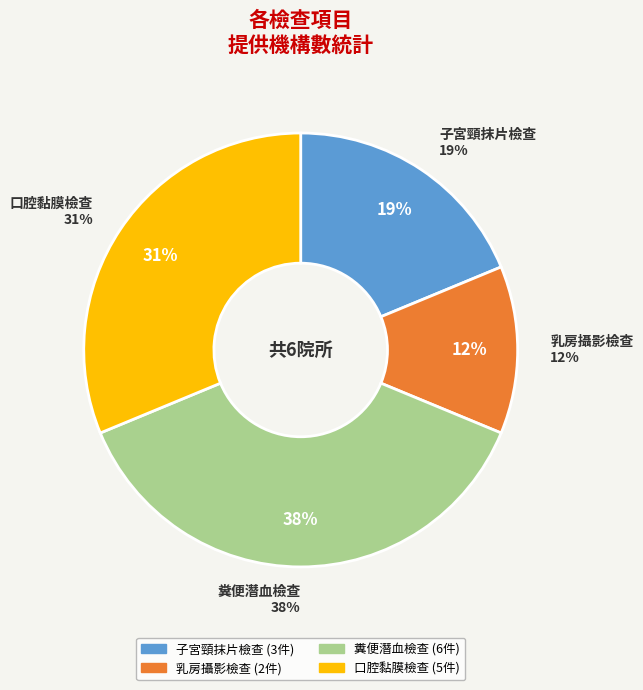

Is 糞便潛血檢查 the majority of the pie?

No